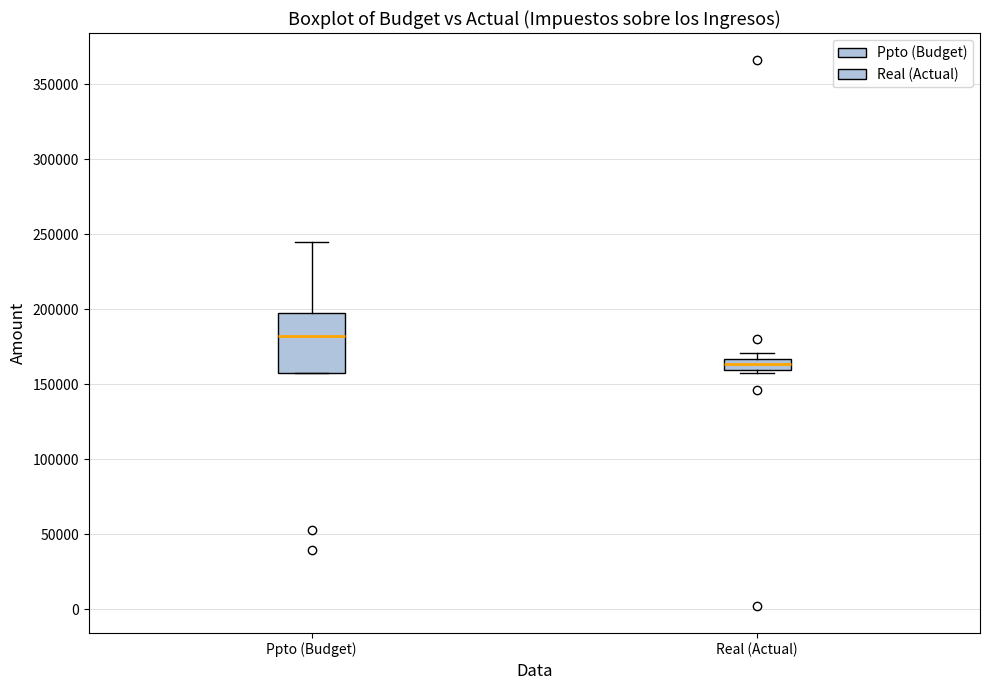

Which box is the tallest, from its lower edge to its upper edge?

Ppto (Budget)